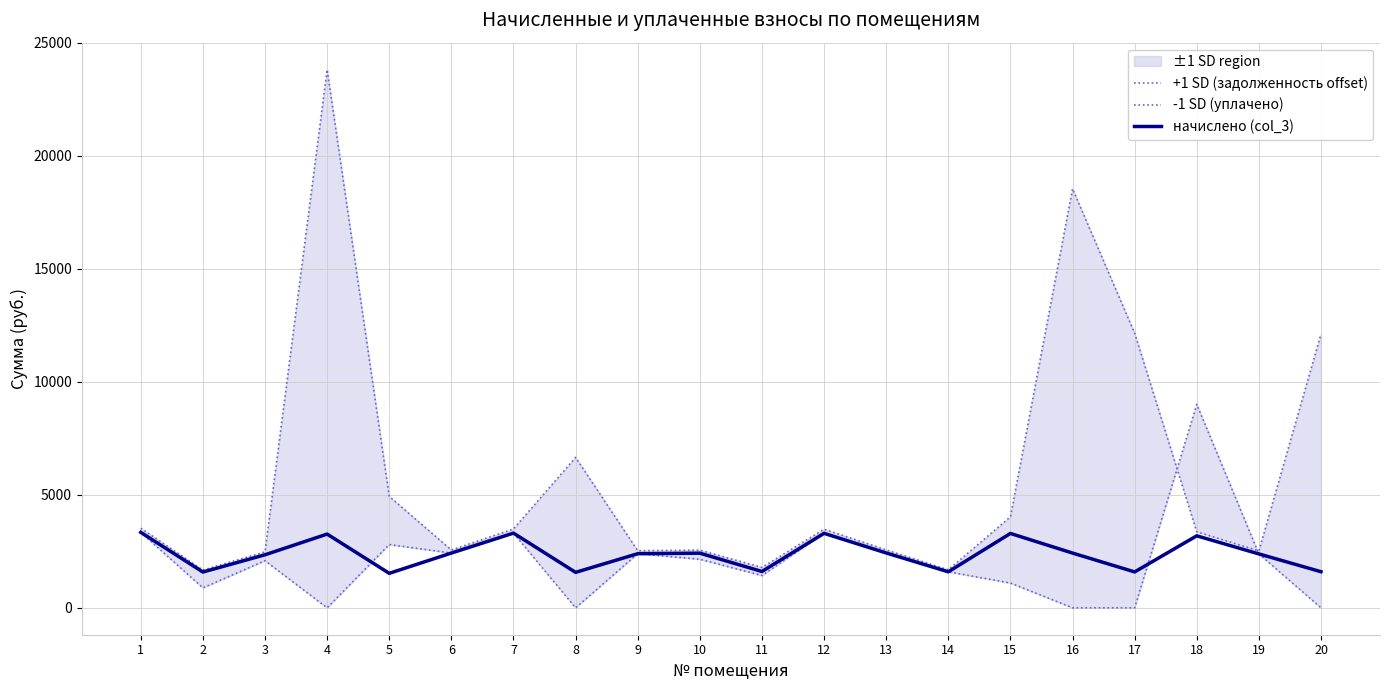

Does the chart display data point markers on the line(s)?

No